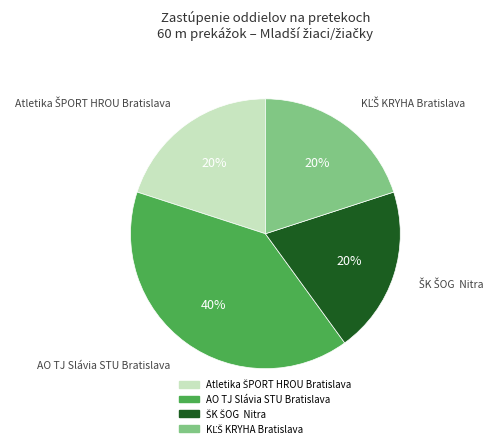

To the nearest percent, what is the difference between the largest and smallest slice percentages?

20%